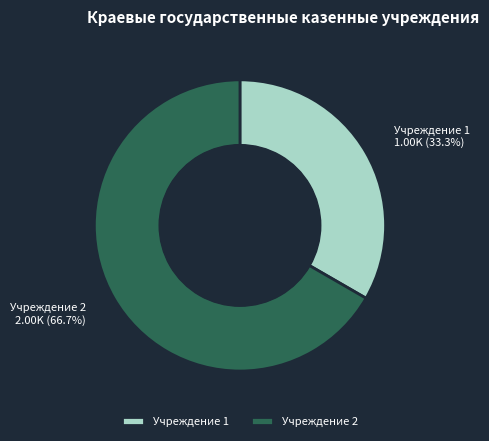

Rank the categories by value from lowest to highest.

Учреждение 1, Учреждение 2